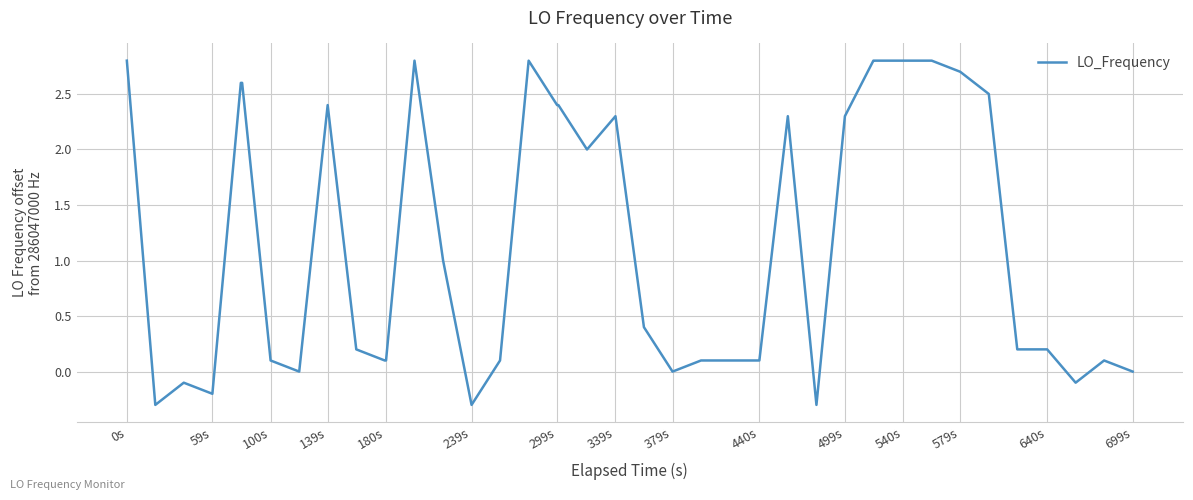

What is the greatest value displayed?

2.8